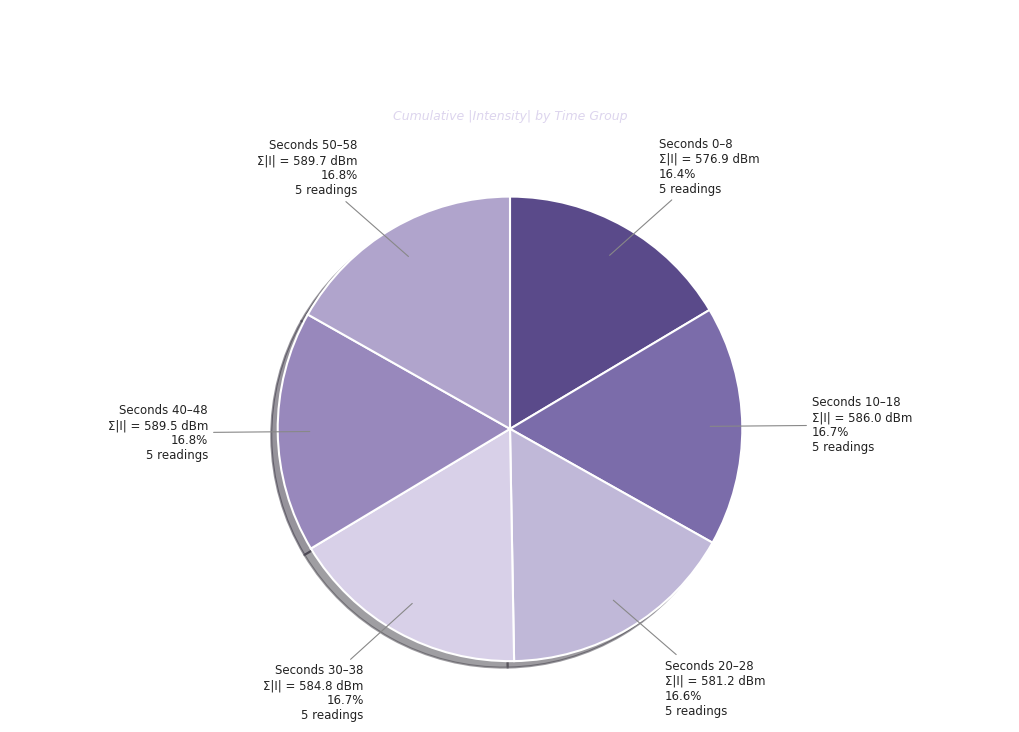

How many slices are in this pie chart?

6